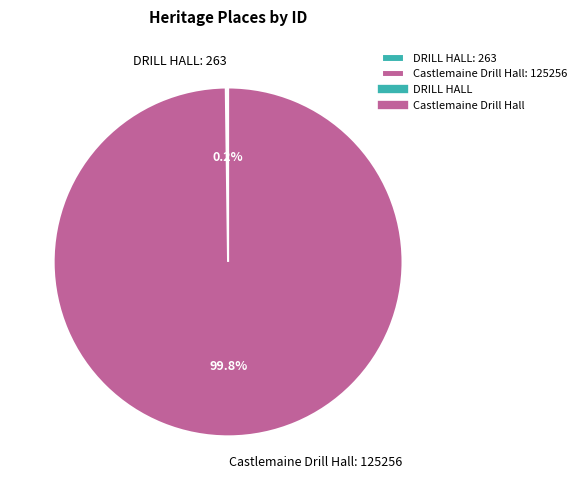

What percentage is NOT represented by Castlemaine Drill Hall: 125256?

0.2%